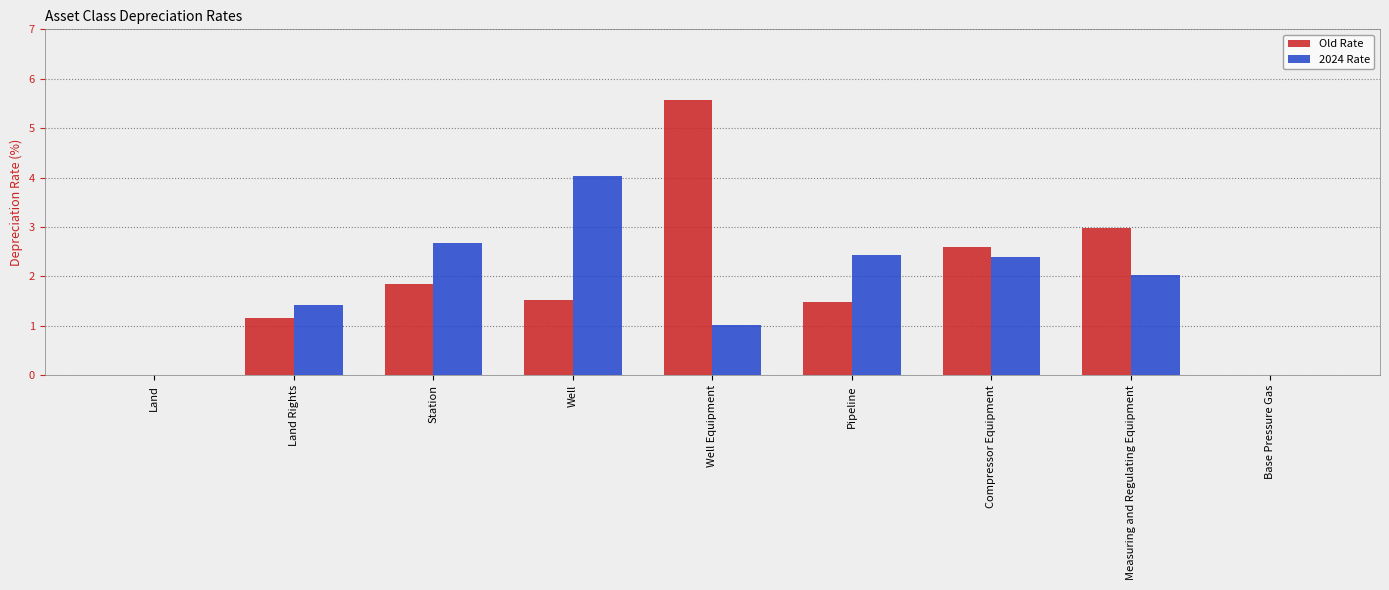

At which category is the sum across all series the highest?

Well Equipment